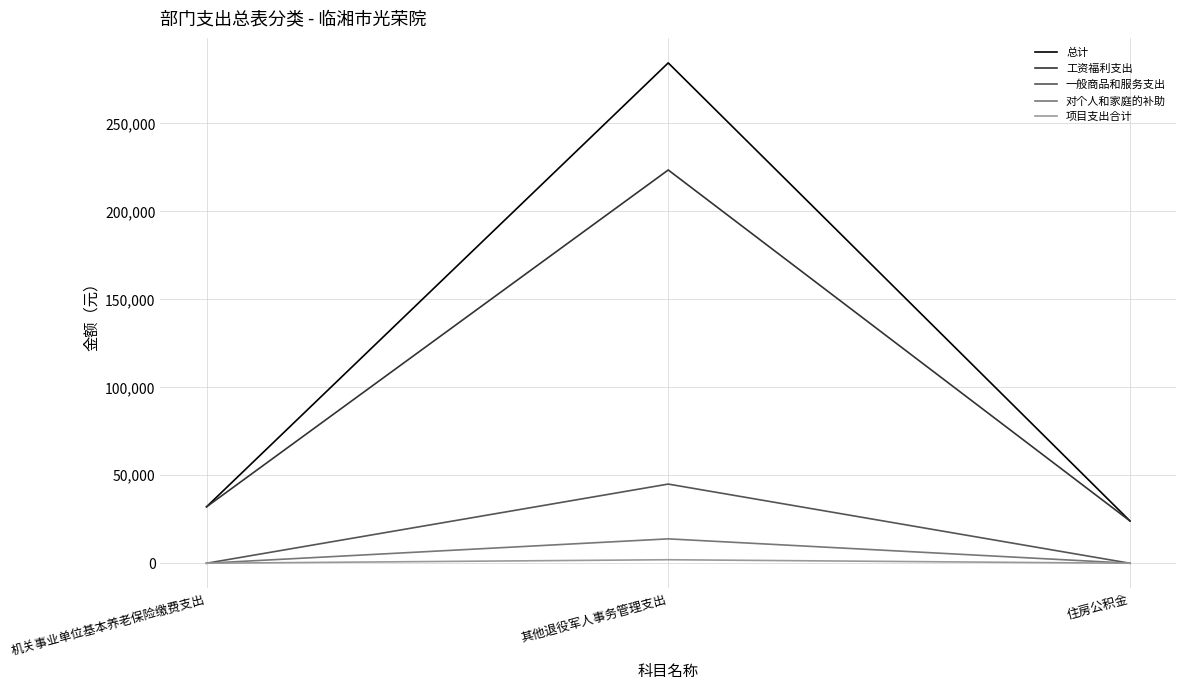

What is the difference between the maximum and minimum values in the 一般商品和服务支出 series?

45000.0